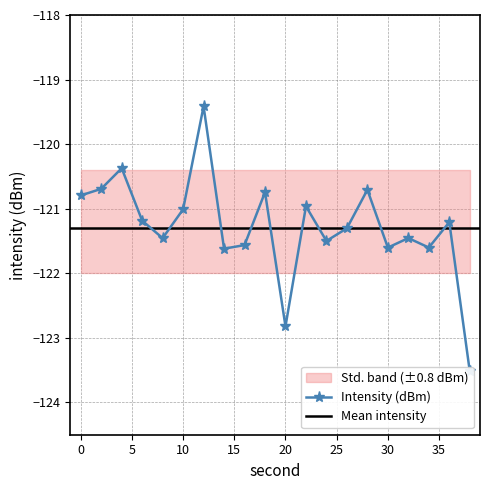

How many points are lower than both their immediate neighbors (excluding endpoints)?

6